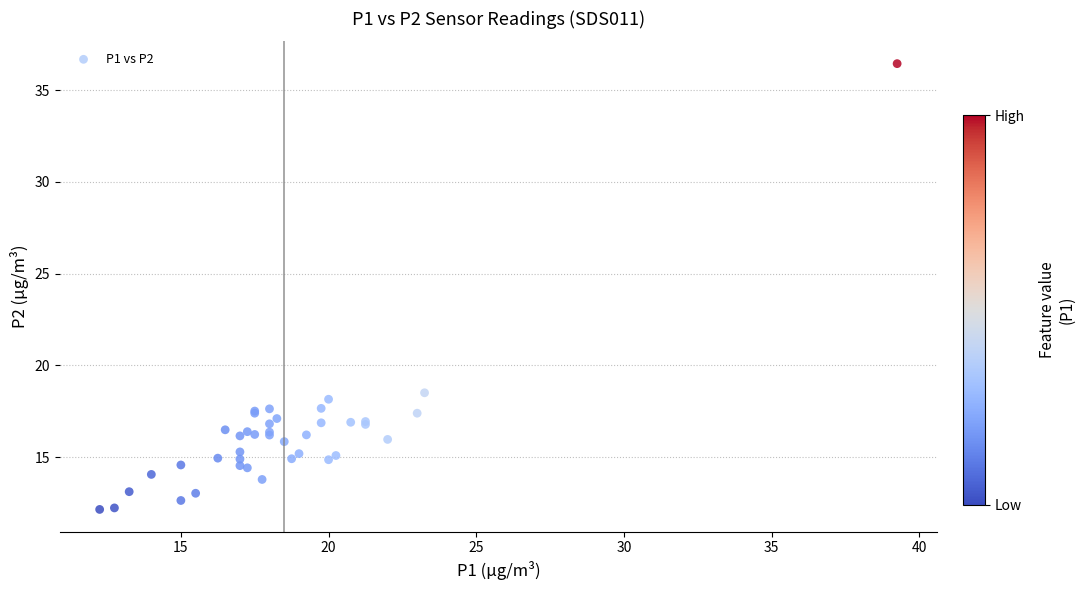

What Y value in the scatter plot is closest to 24?

18.5